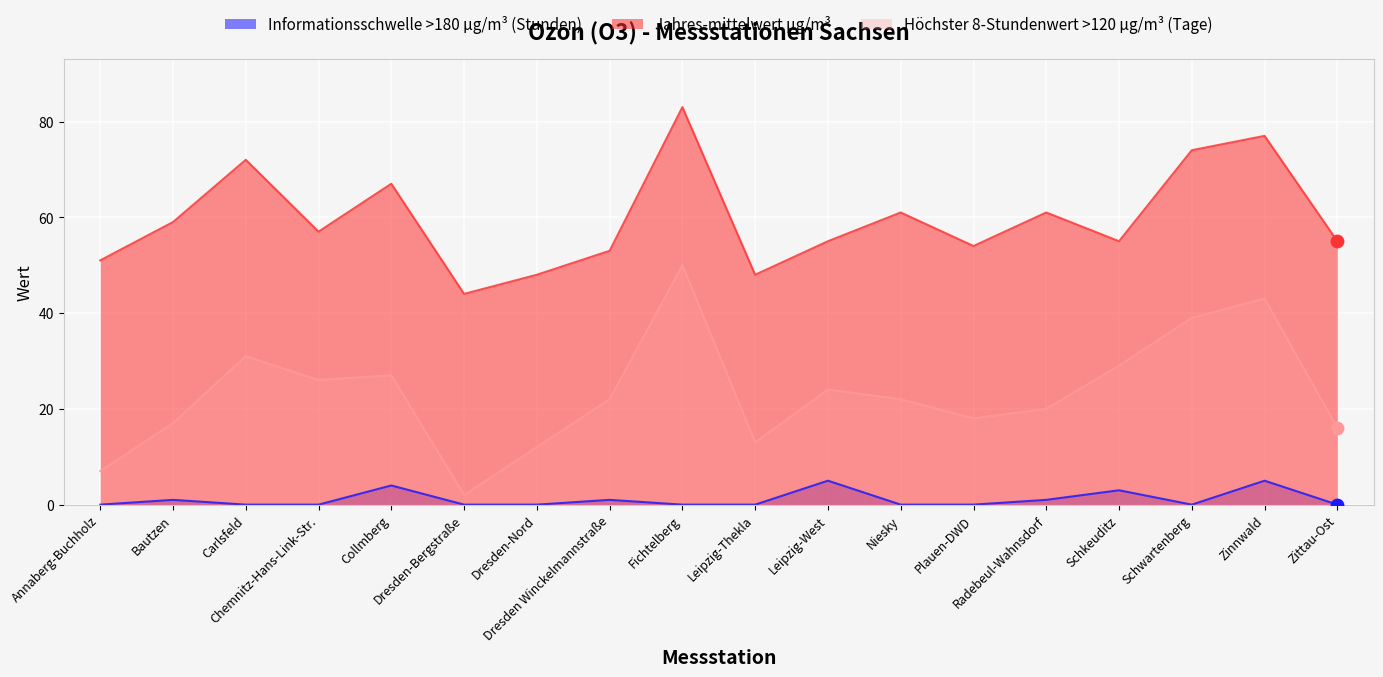

Which series contains the highest Y value?

Jahres-mittelwert µg/m³